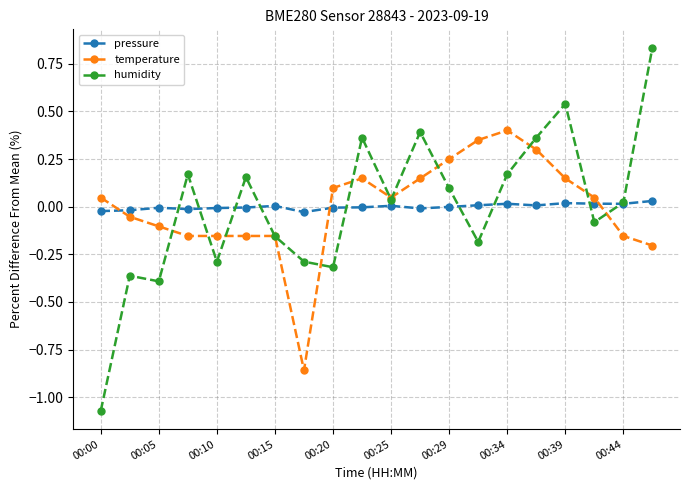

Which series has the widest spread of values?

humidity